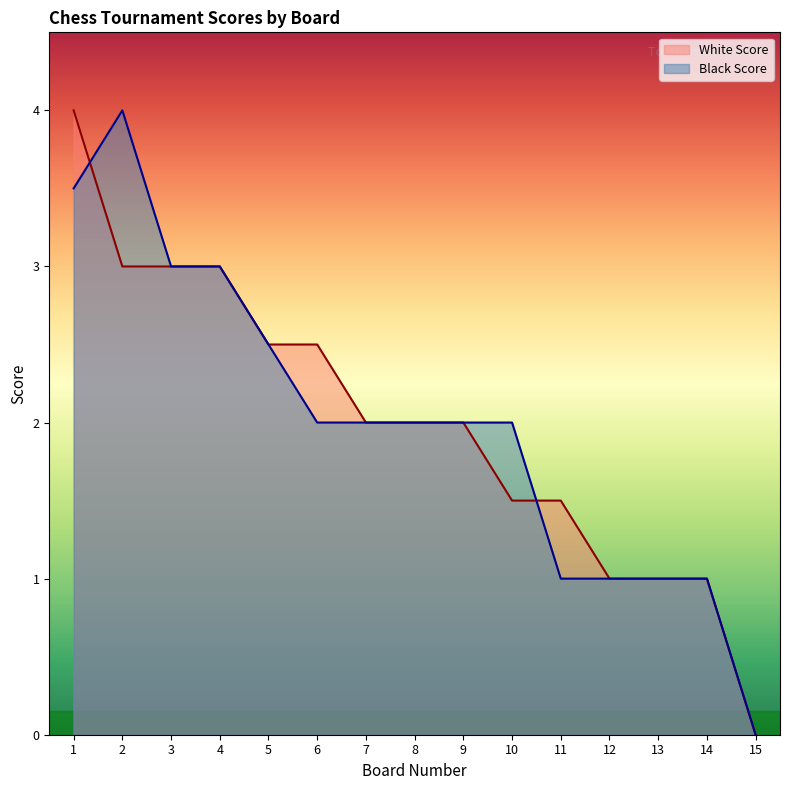

The value of White Score at 4 is 1.6. True or false?

False